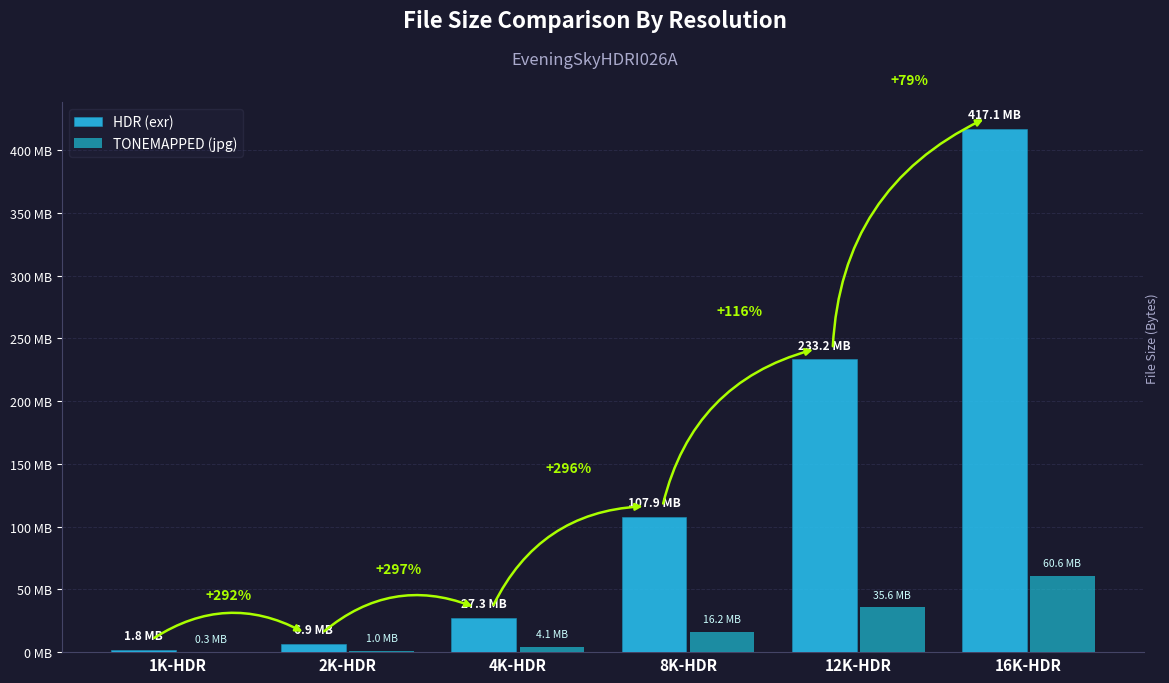

Count the number of categories in the chart.

6